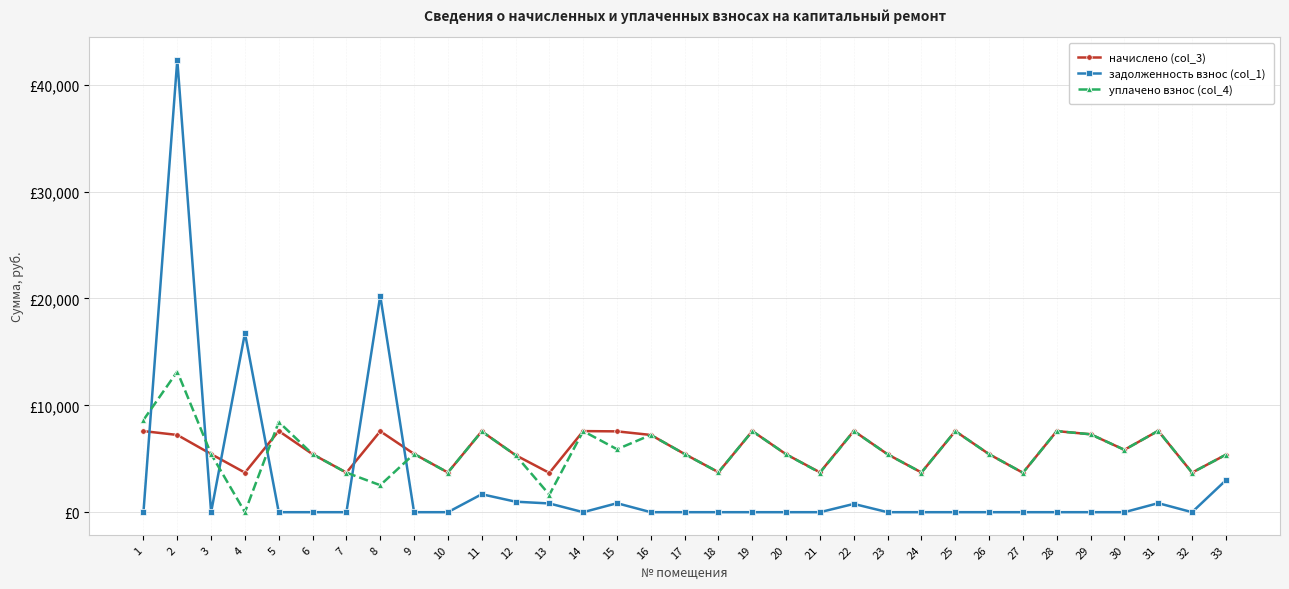

Which has a higher value, 3 or 14?

14